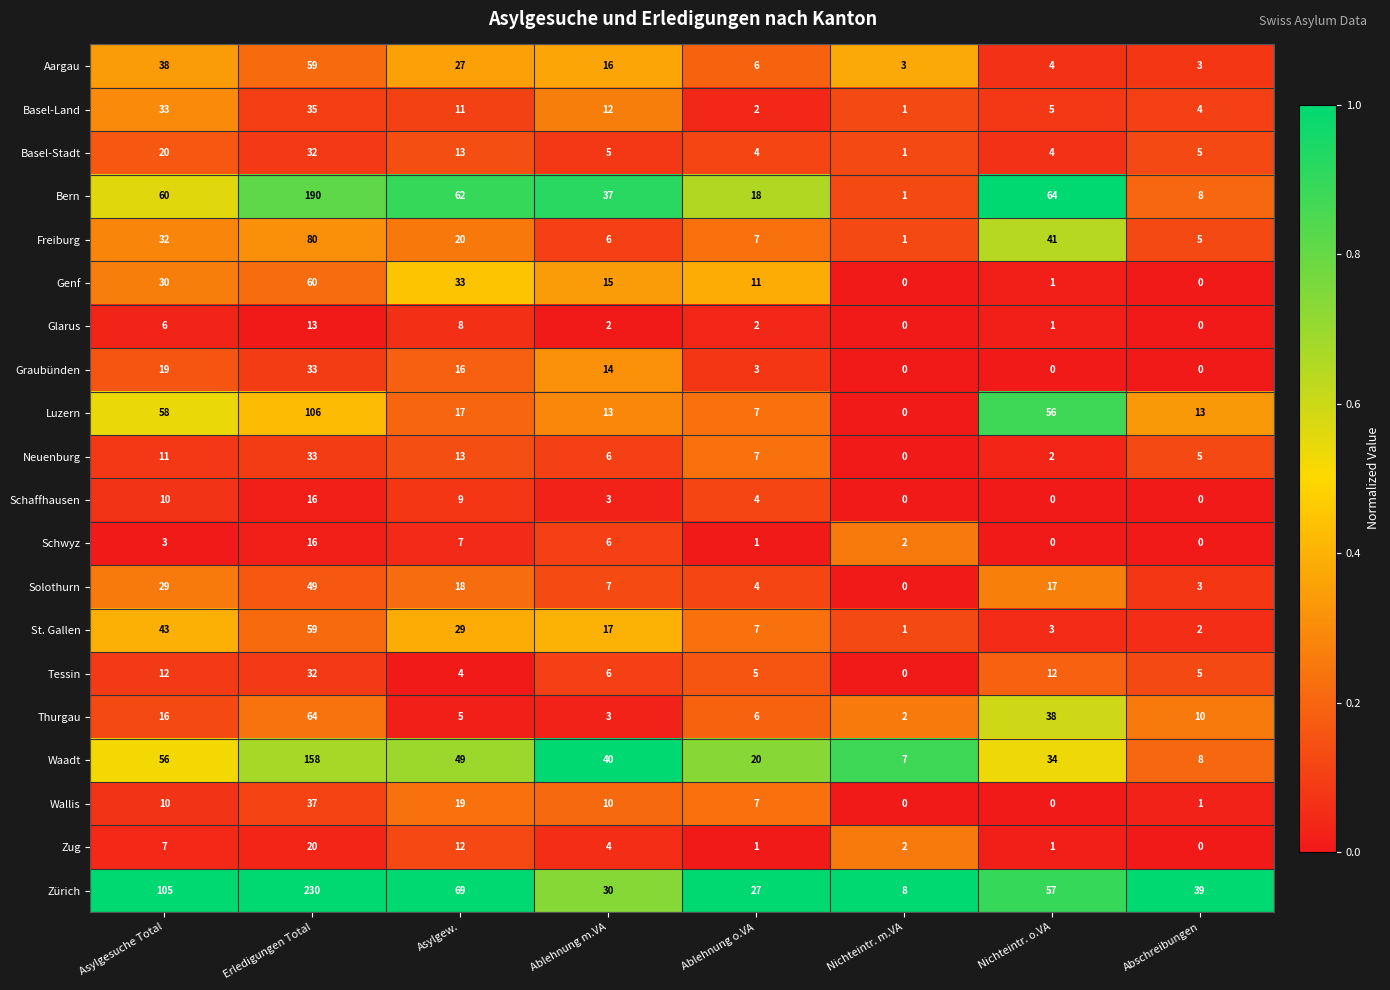

Which series has the largest total across all categories?

Zürich